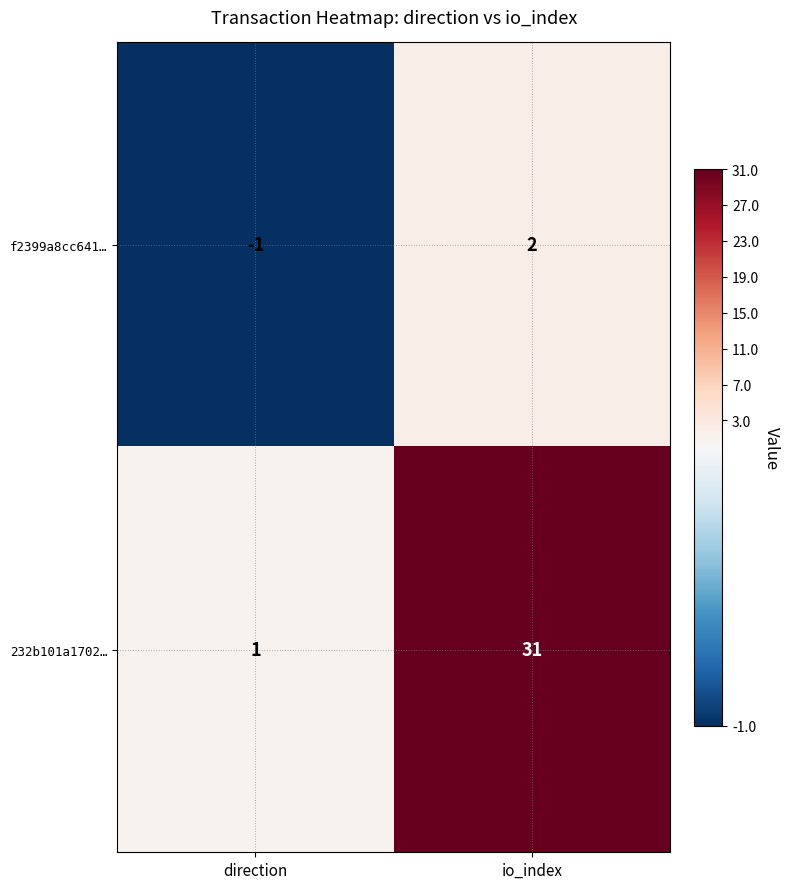

Which series has the largest range (max minus min)?

232b101a1702…